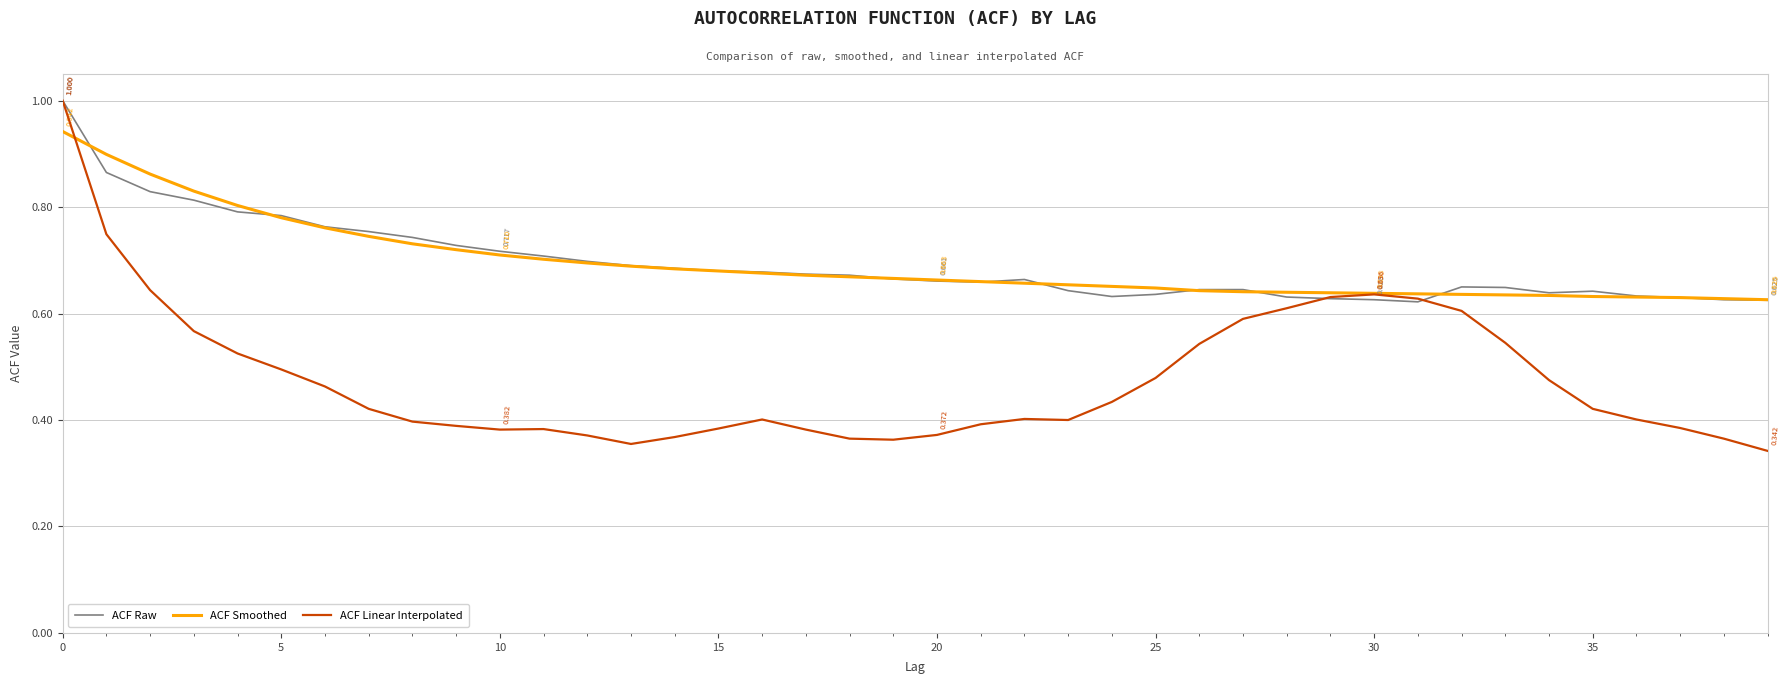

Which series has the largest range (max minus min)?

ACF Linear Interpolated